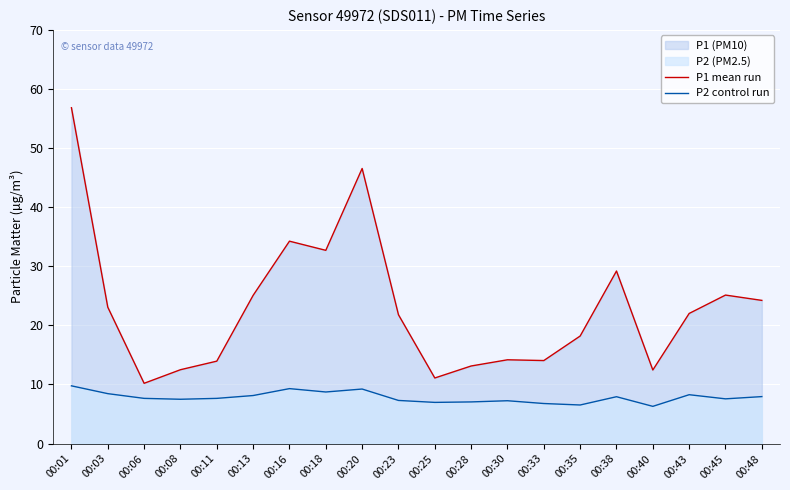

True or false: P2 control run and P1 mean run intersect in this chart.

False